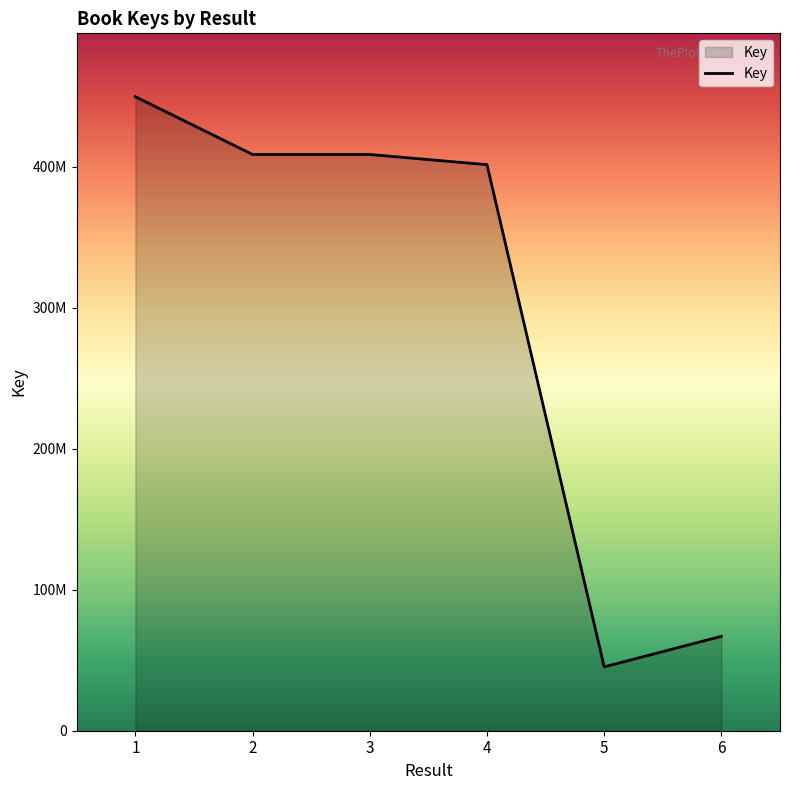

Does the chart display data point markers on the line(s)?

No